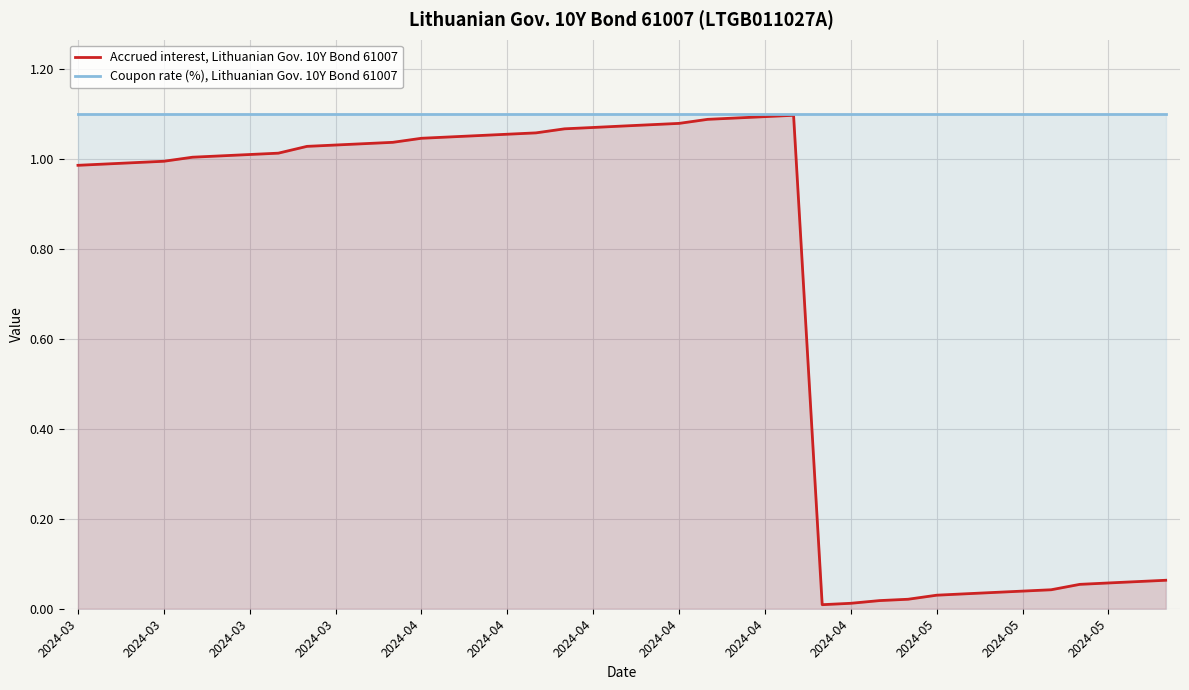

What is the sum of all Coupon rate (%), Lithuanian Gov. 10Y Bond 61007 values?

42.9